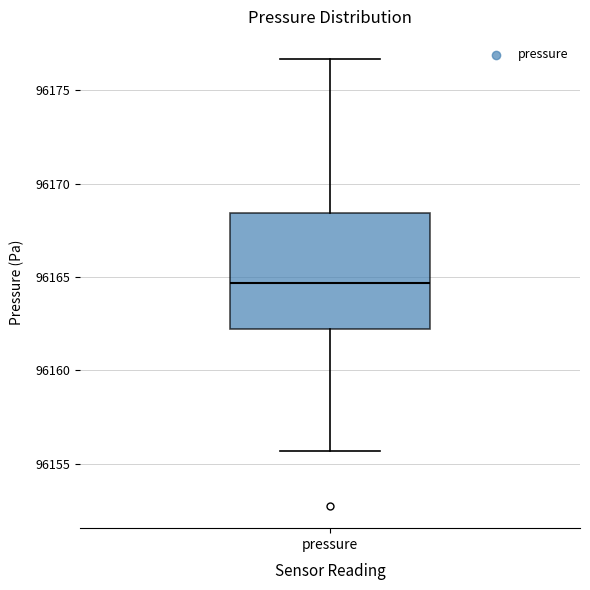

Transcribe this box plot: give where the median line is, the range the box spans, and where the two whiskers end, as read against the y-axis. The values are not printed on the chart, so give them approximately, as read against the axis.

median 96164.5, box 96162.0 to 96168.5, whiskers 96155.5 to 96176.5